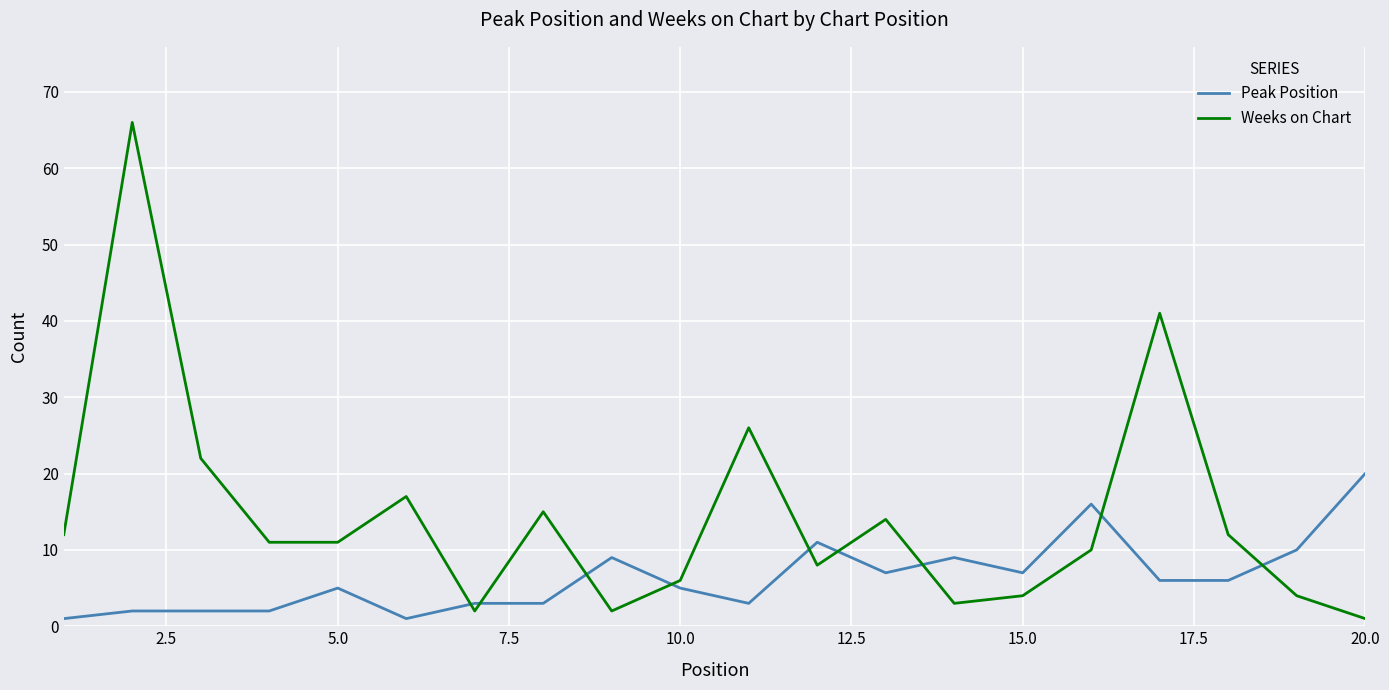

What is the maximum value for Weeks on Chart?

66